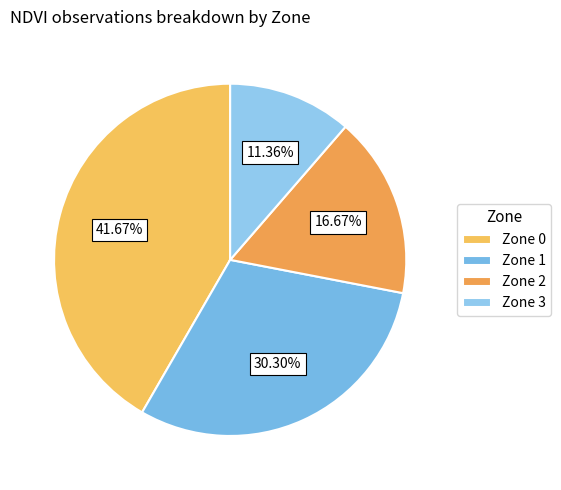

To the nearest percent, what is the combined percentage of Zone 3 and Zone 0?

53%